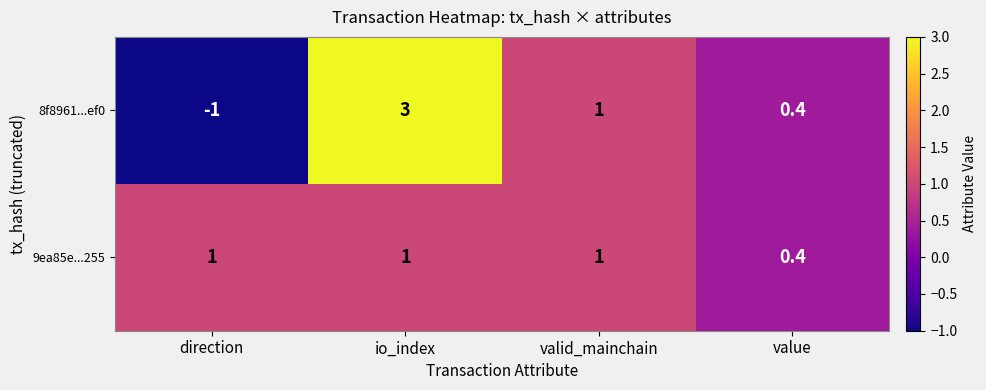

The 9ea85e...255 series shows 1.0 at valid_mainchain. True or false?

True